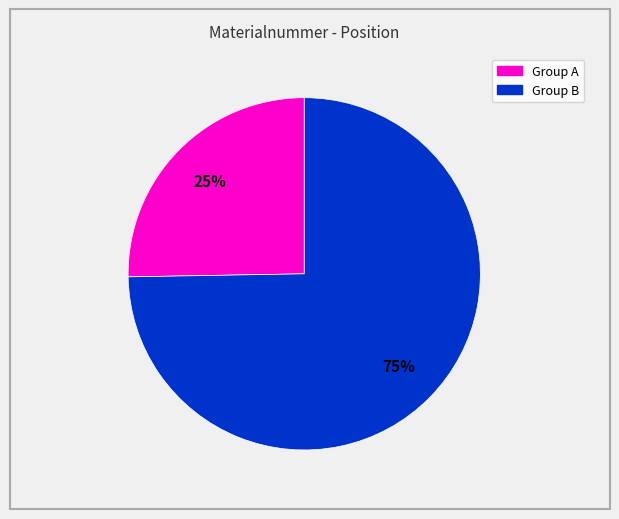

Is there a majority slice in this chart?

Yes